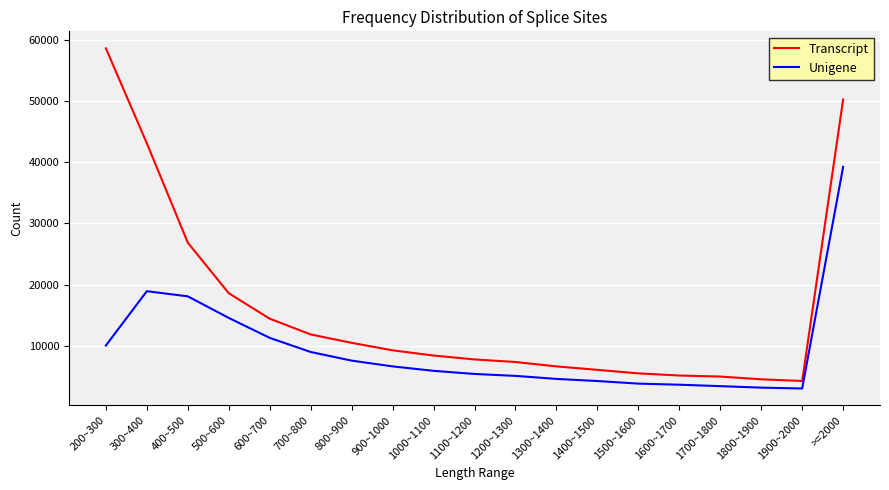

The Unigene series shows 18906 at 300~400. True or false?

True